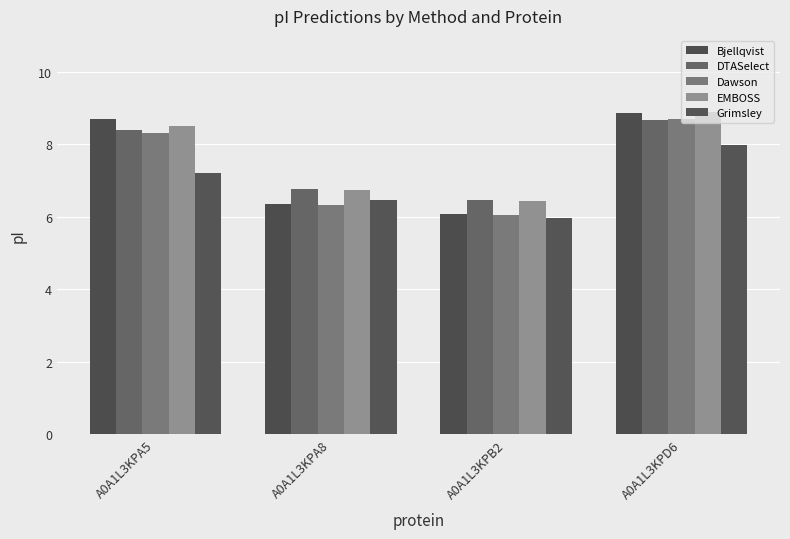

Rank the series at A0A1L3KPB2 from lowest to highest value.

Grimsley, Dawson, Bjellqvist, EMBOSS, DTASelect